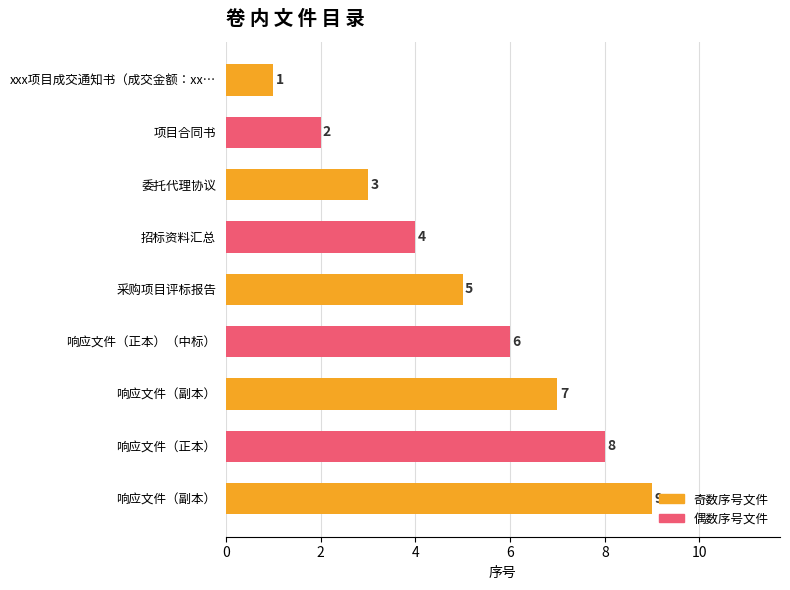

Does the chart contain stacked bars?

No